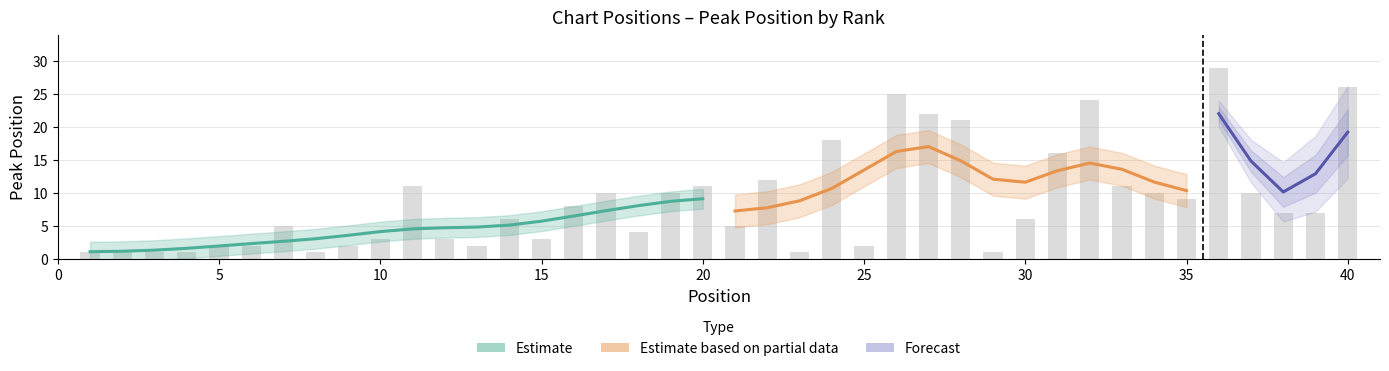

What is the sum of the values at 19 and 24?

28